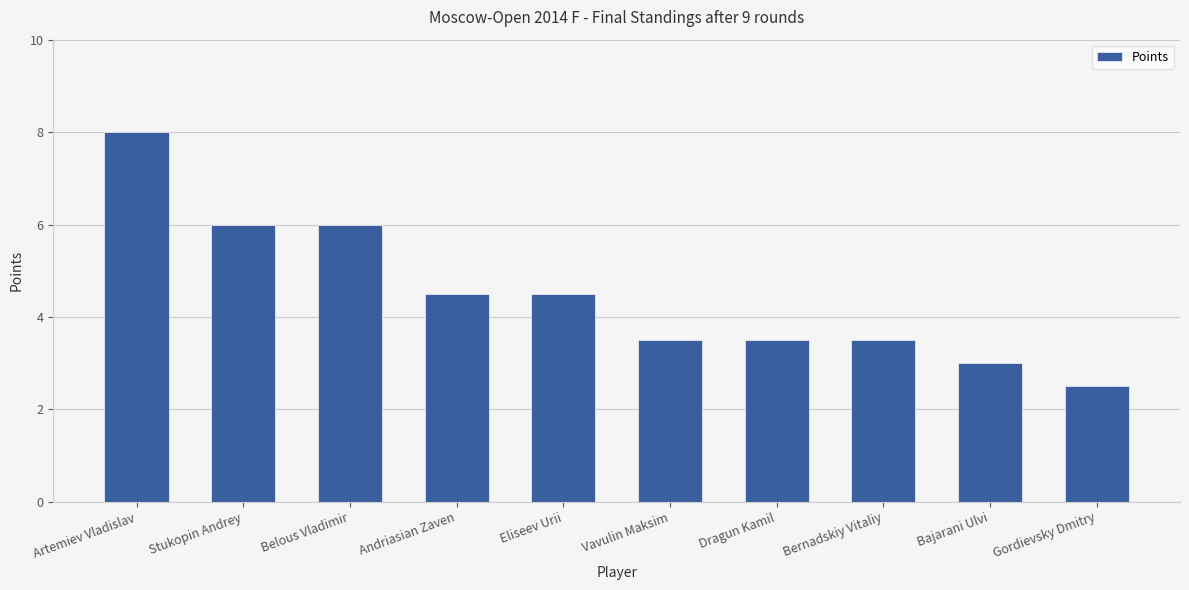

What is the average value?

4.5